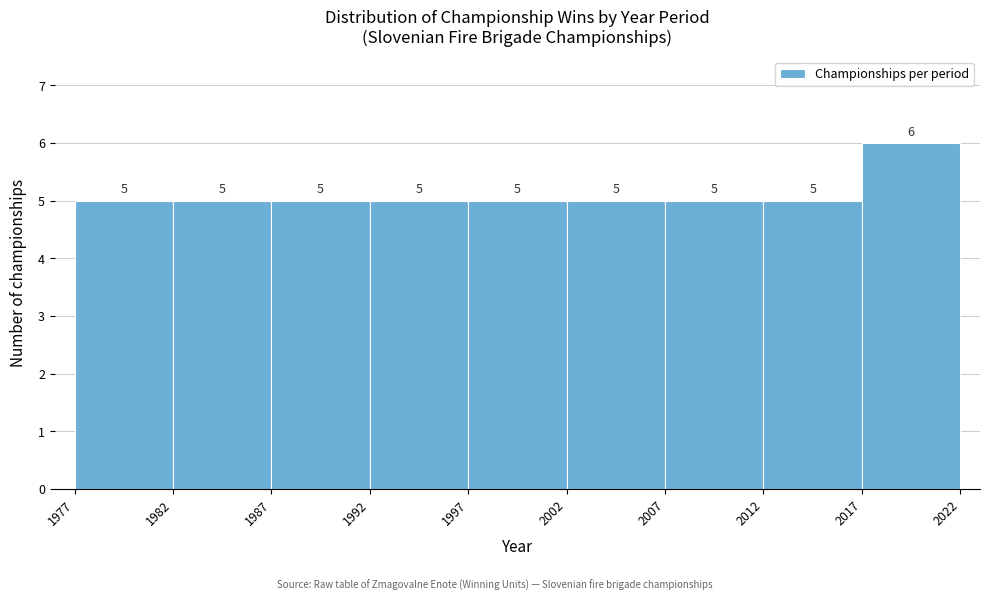

How tall is the bar that spans 2002 to 2007 on the x-axis?

5